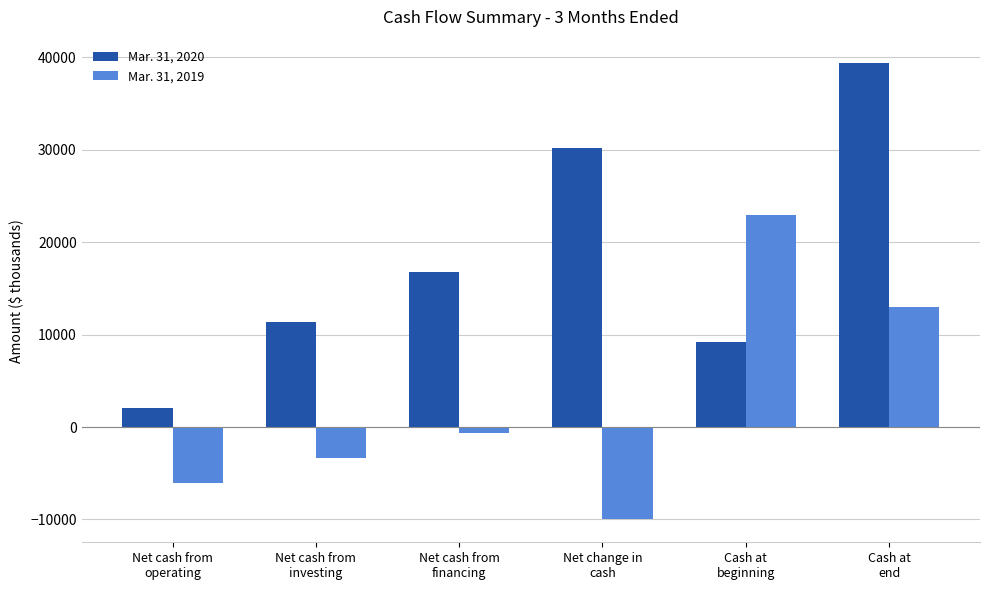

Which label corresponds to the smallest value in the chart?

Net change in
cash